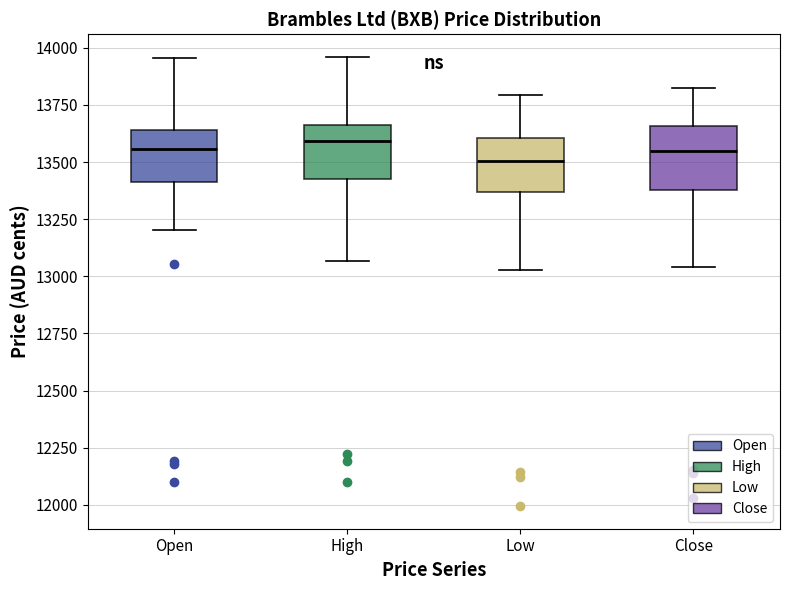

Reading left to right, transcribe this box plot: for each box, give where its median line is, the range the box spans, and where its two whiskers end, as read against the y-axis. The values are not printed on the chart, so give them approximately, as read against the axis.

Open: median 13550, box 13400 to 13650, whiskers 13200 to 13950
High: median 13600, box 13400 to 13650, whiskers 13050 to 13950
Low: median 13500, box 13350 to 13600, whiskers 13050 to 13800
Close: median 13550, box 13400 to 13650, whiskers 13050 to 13800